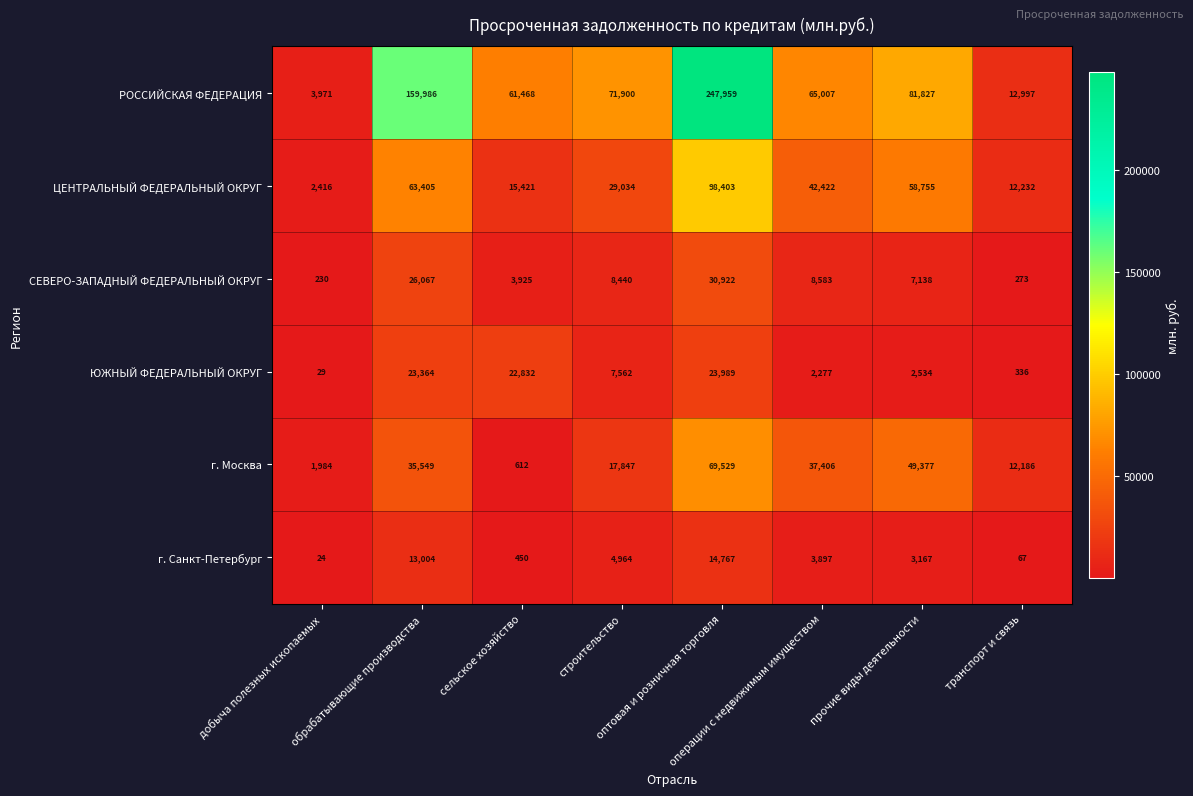

Which series has the largest range (max minus min)?

РОССИЙСКАЯ ФЕДЕРАЦИЯ